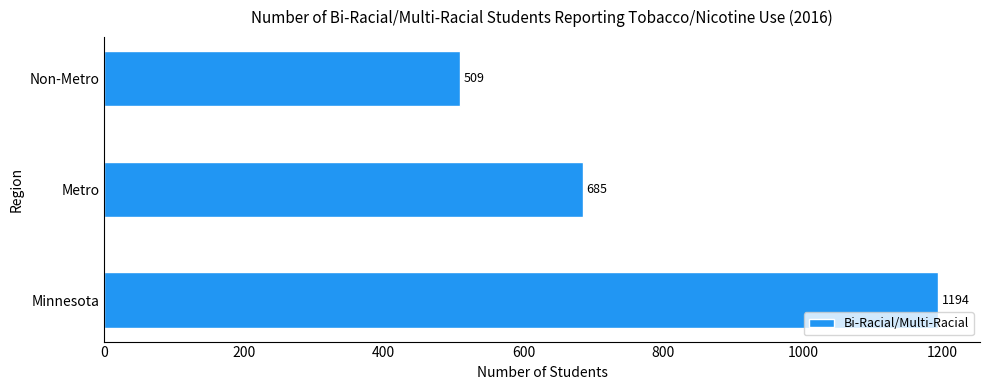

Does the chart contain stacked bars?

No